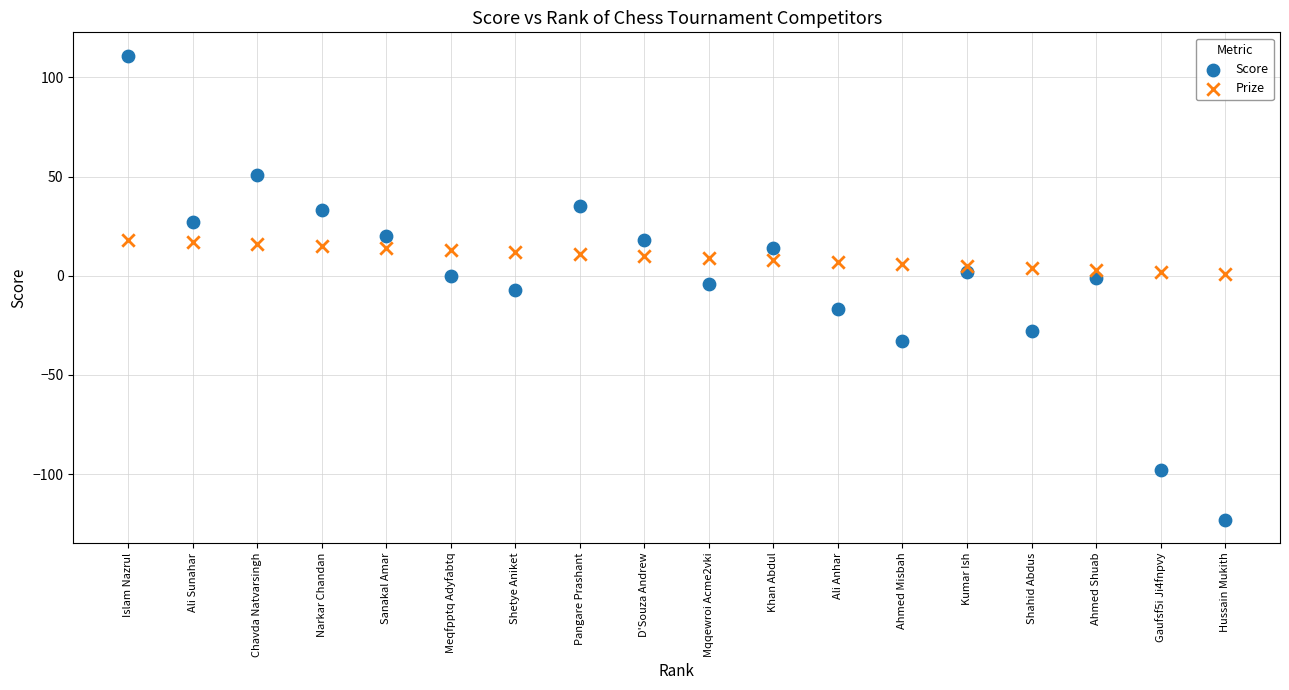

What are all the series names shown in the legend?

Score, Prize